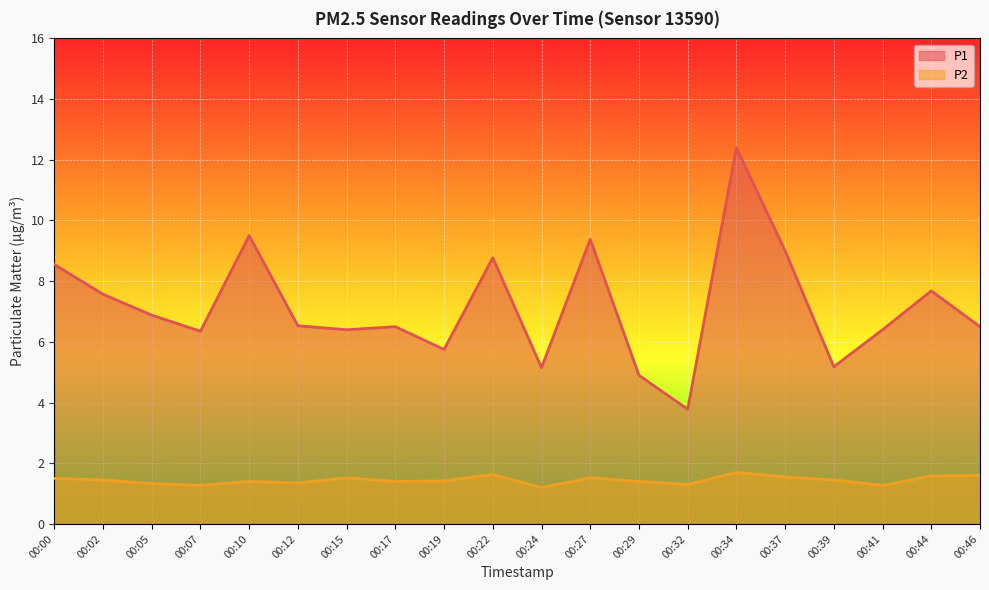

Is it true that P1 equals 3.8 at 00:32?

True